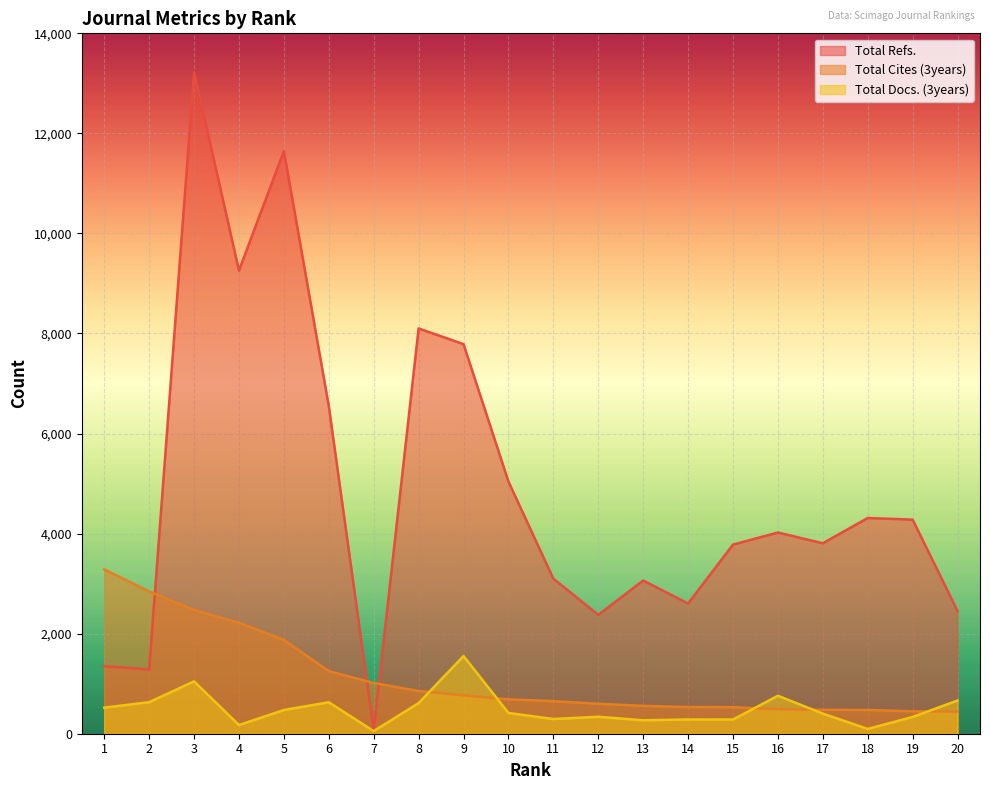

Where does the Total Docs. (3years) series first go above 415?

1